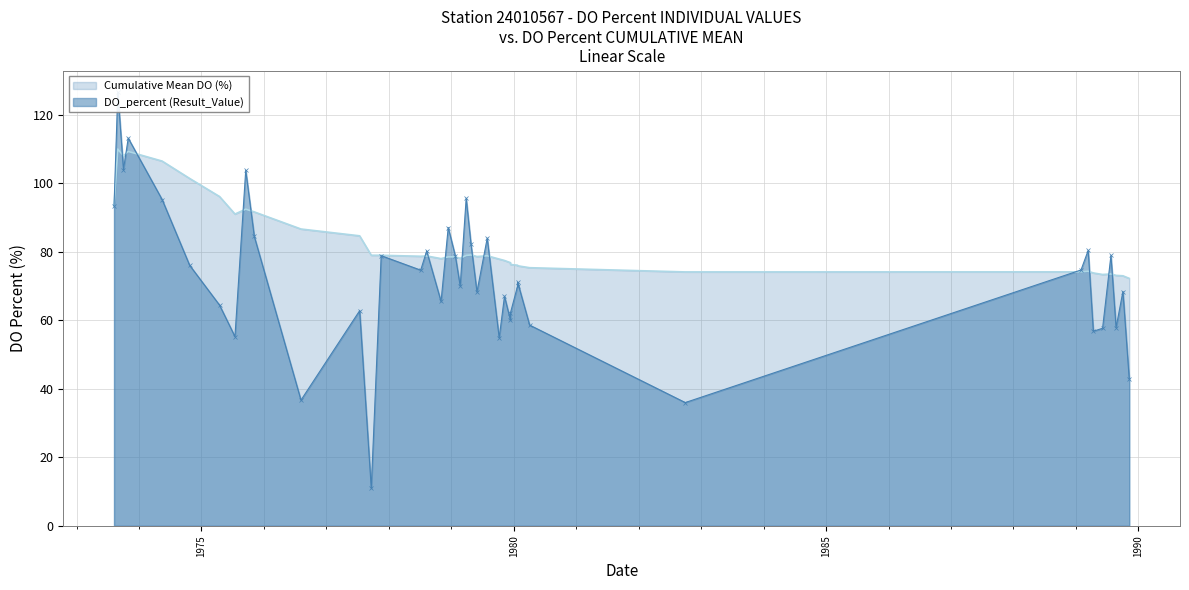

What is the minimum value shown in the chart?

11.0